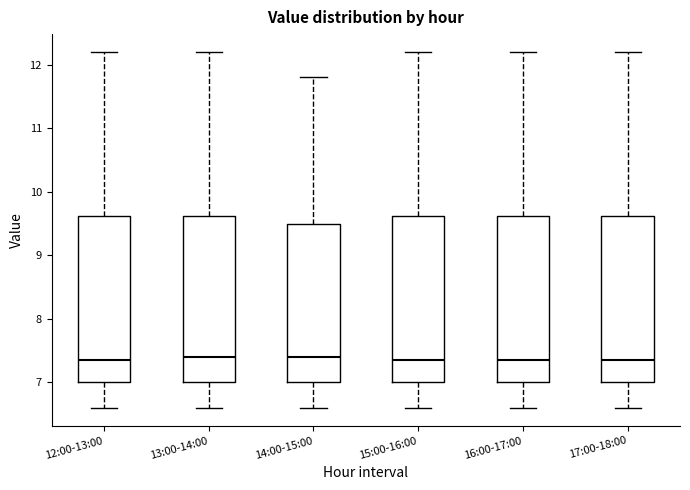

Where does the median line of the box for 16:00-17:00 sit on the y-axis? The values are not printed on the chart, so give them approximately, as read against the axis.

7.4